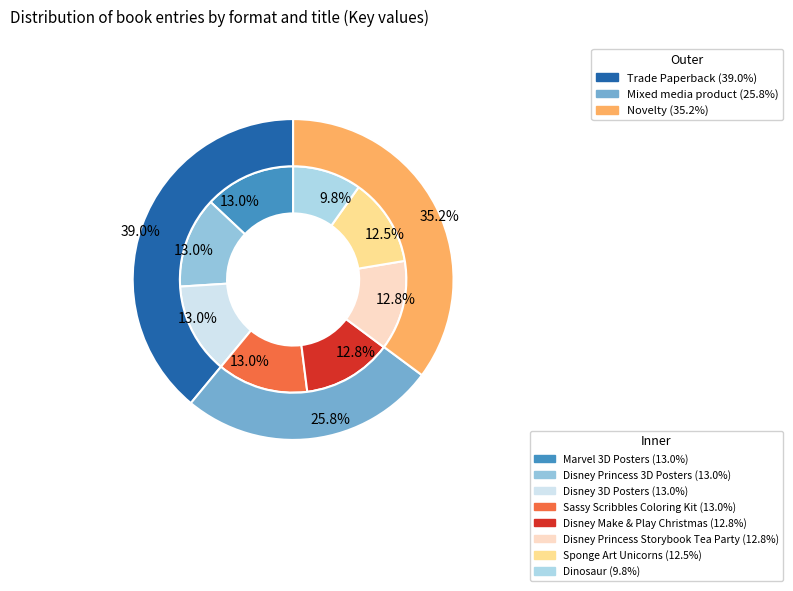

To the nearest percent, what percentage of the pie is 7?

13%